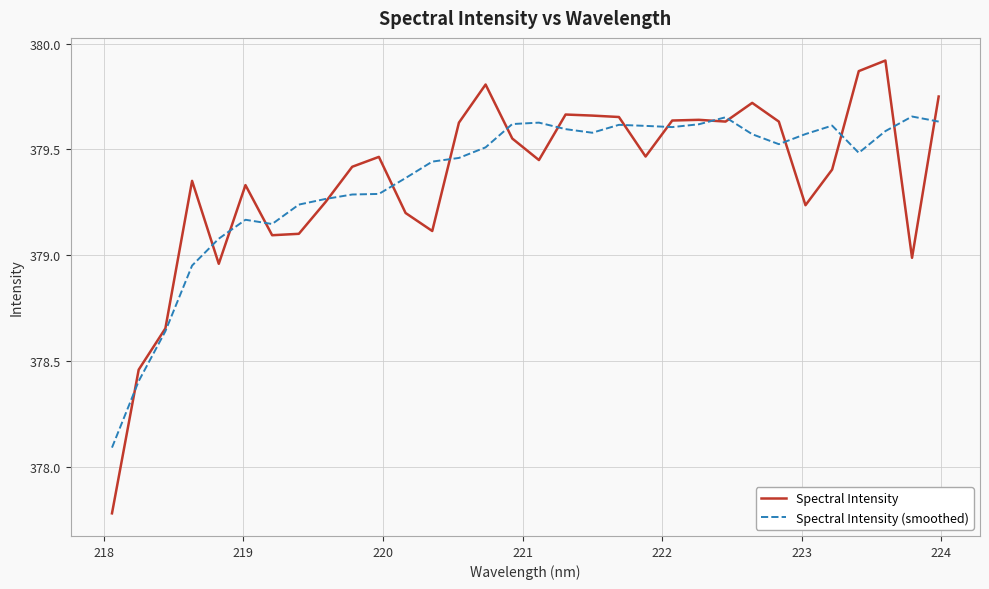

Which series has the widest spread of values?

Spectral Intensity